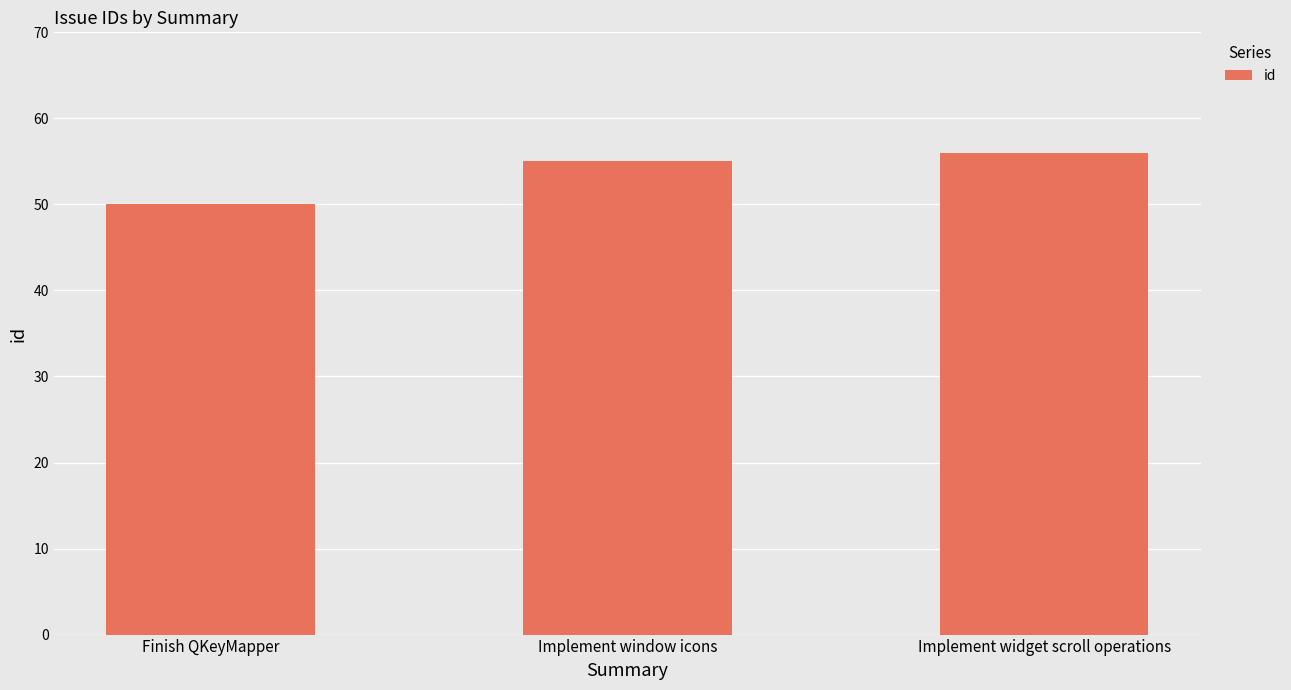

What is the label of the 2nd bar from the right?

Implement window icons